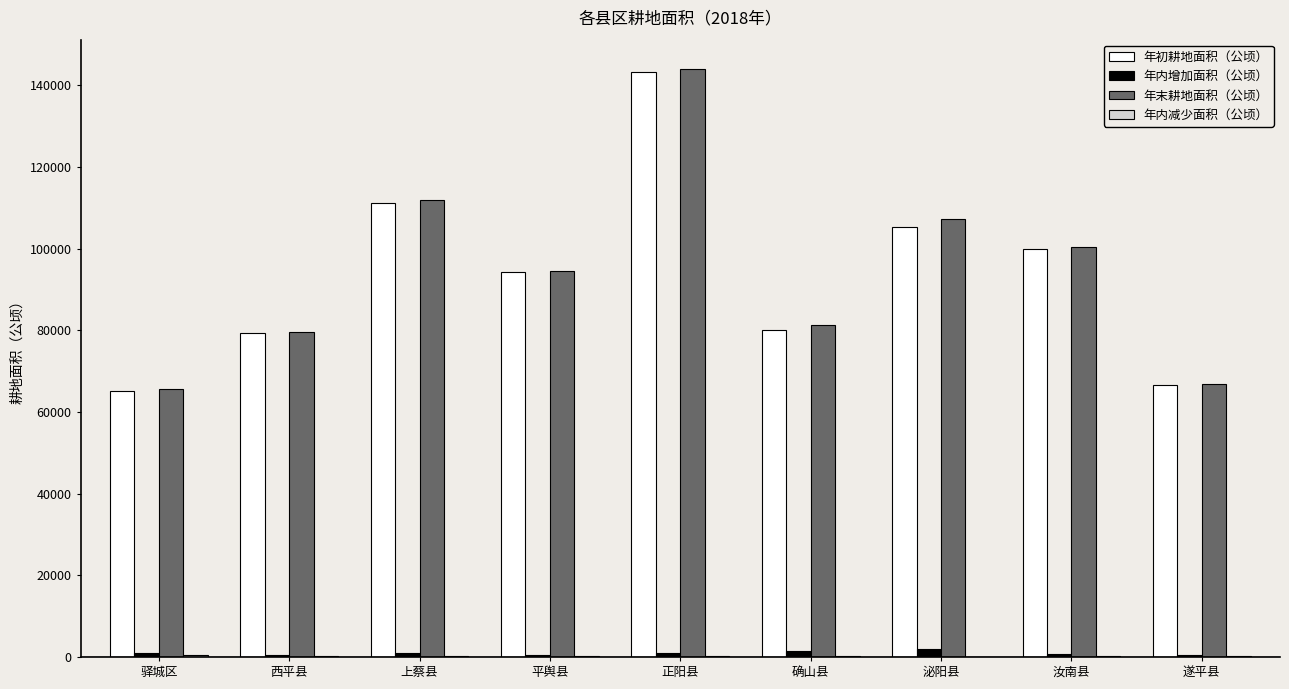

Count the number of categories in the chart.

9